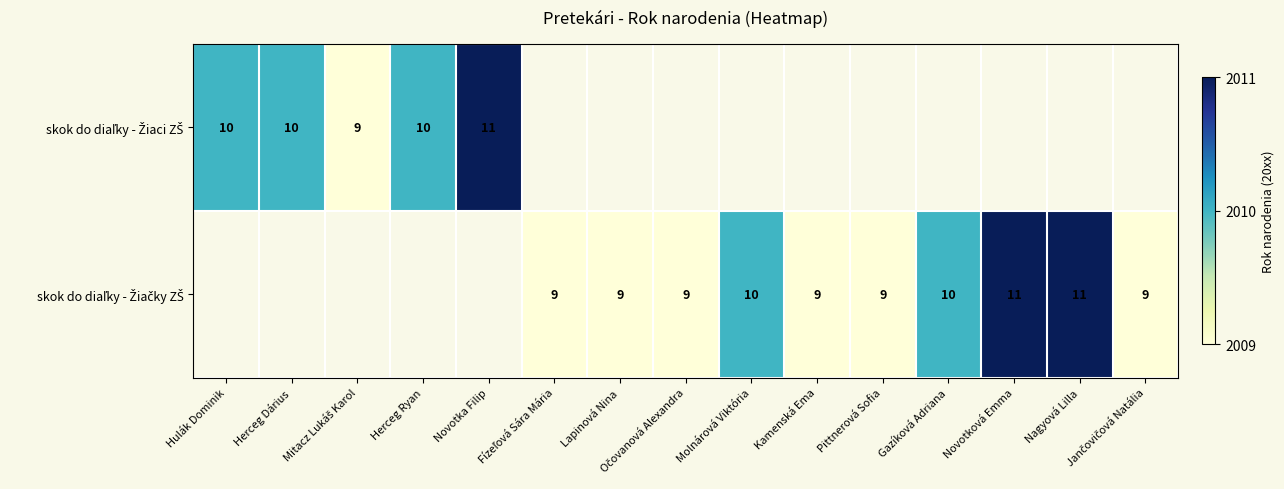

At which label does skok do diaľky - Žiaci ZŠ reach its minimum?

Mitacz Lukáš Karol